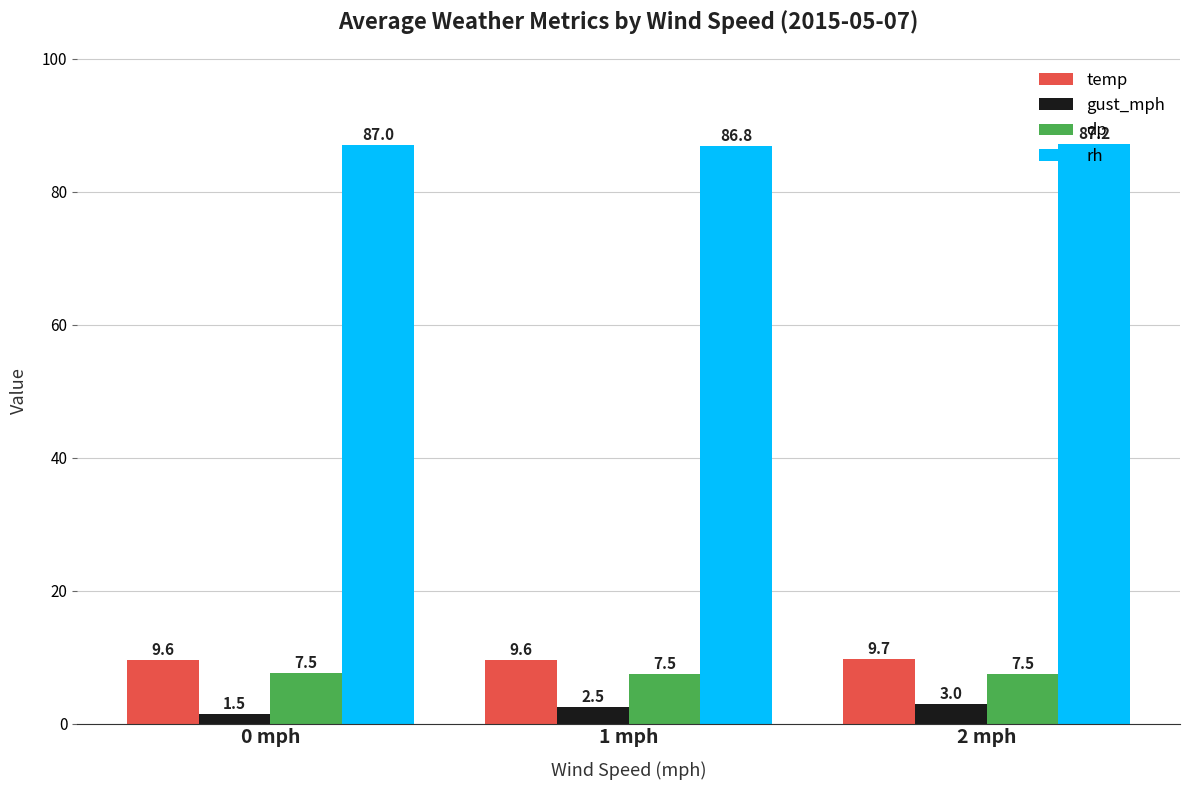

At which label does gust_mph first exceed 2?

1 mph